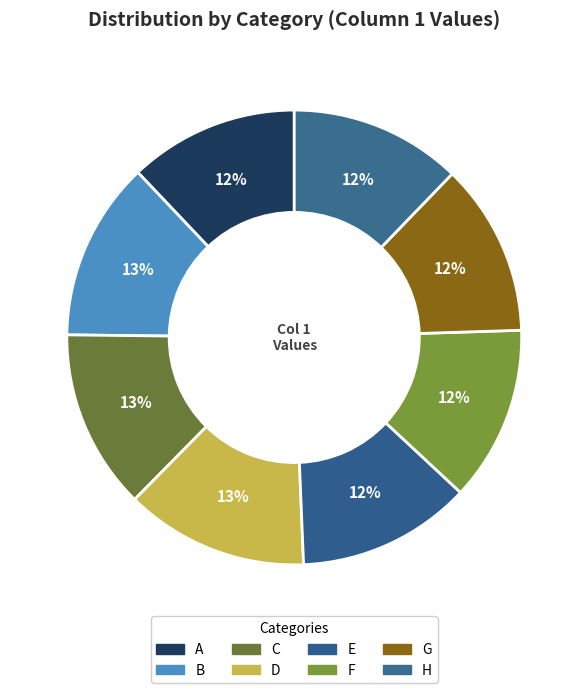

Between D and B, which is larger?

D